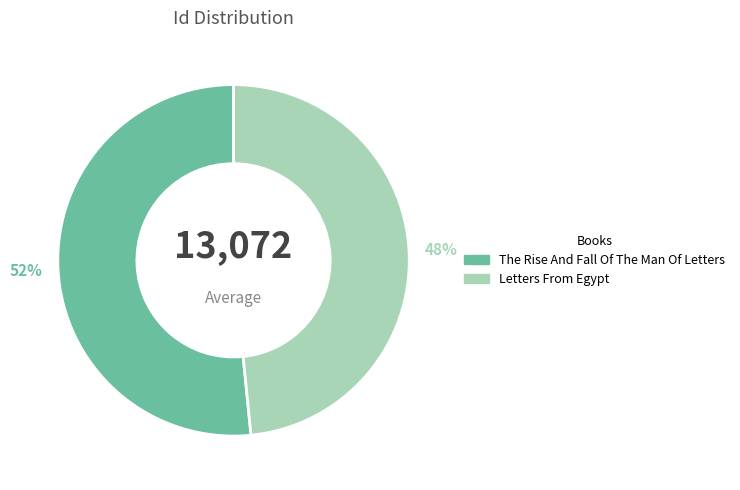

Between The Rise And Fall Of The Man Of Letters and Letters From Egypt, which is larger?

The Rise And Fall Of The Man Of Letters